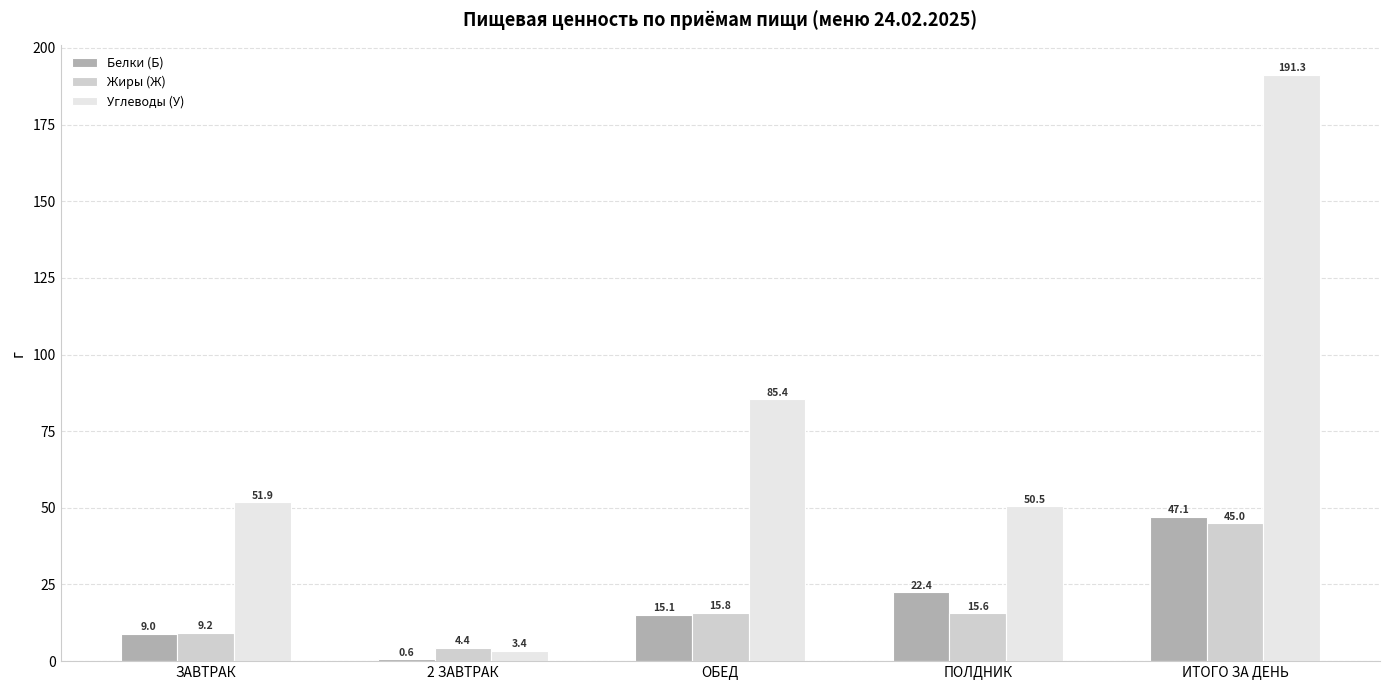

List the labels in order of Белки (Б) value, largest first.

ИТОГО ЗА ДЕНЬ, ПОЛДНИК, ОБЕД, ЗАВТРАК, 2 ЗАВТРАК